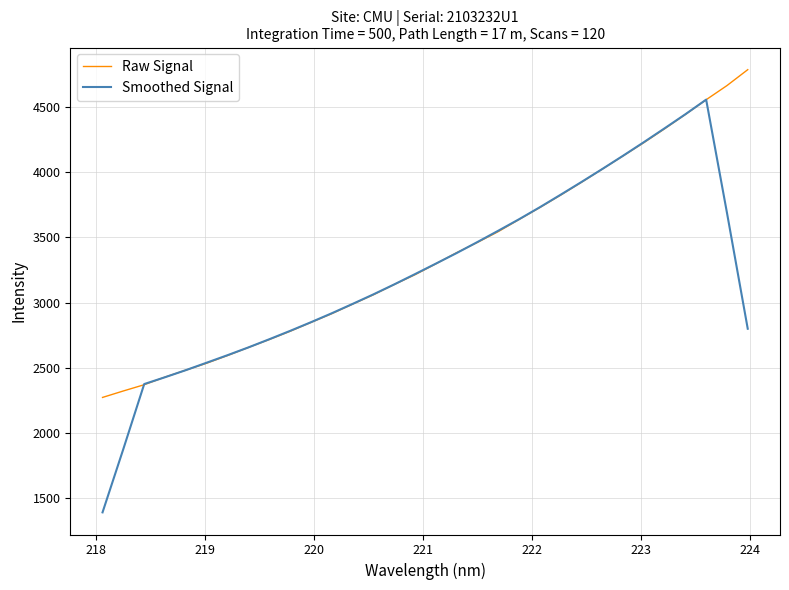

What is the maximum value for Raw Signal?

4782.8